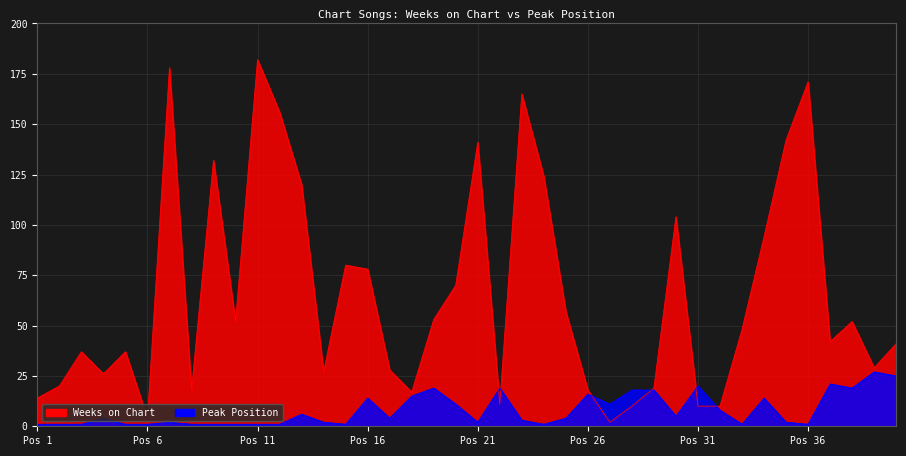

Which series has the largest total across all categories?

Weeks on Chart